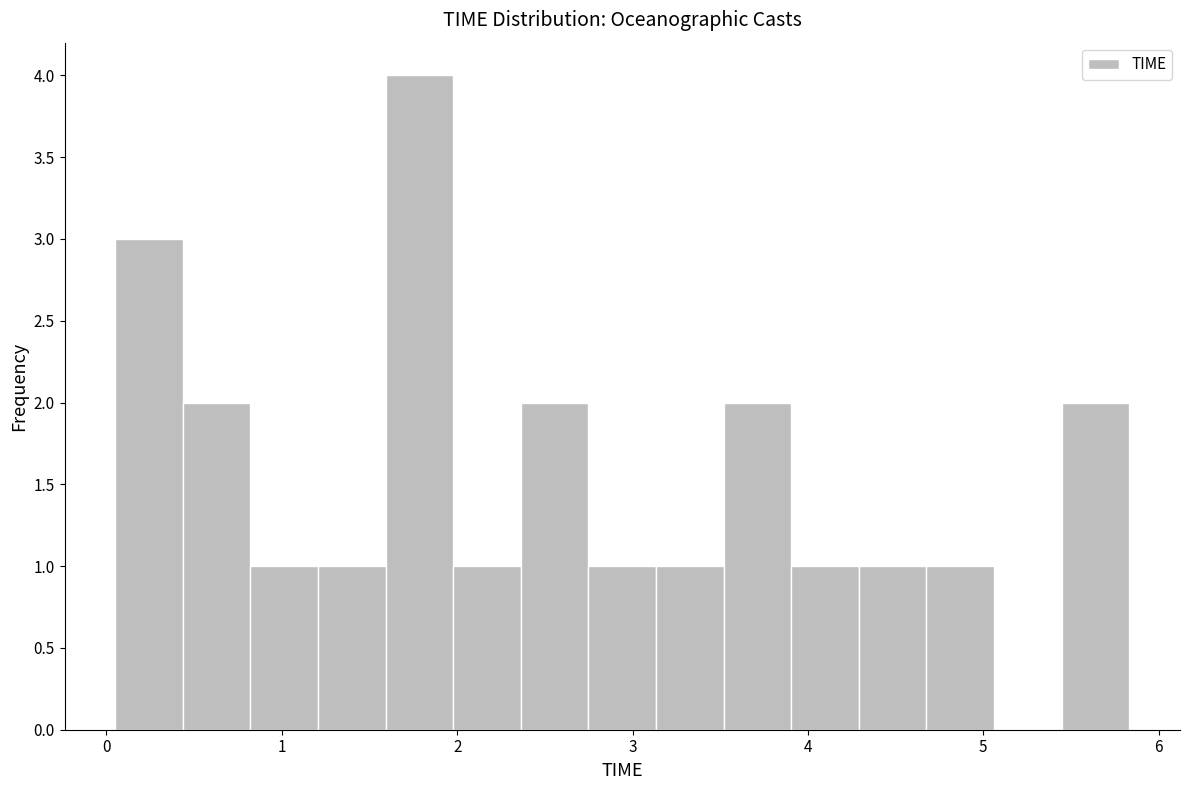

Read against the x-axis, roughly where is the centre of the tallest bar?

1.8